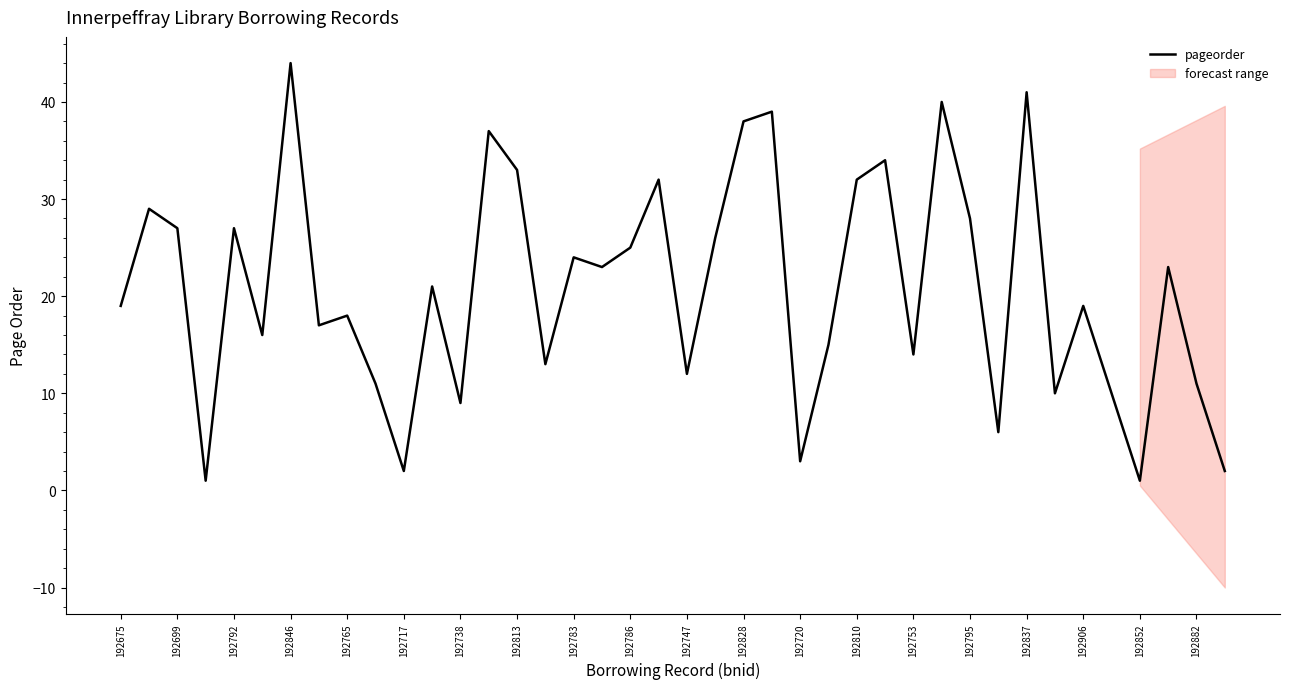

The value of pageorder at 192753 is 14. True or false?

True